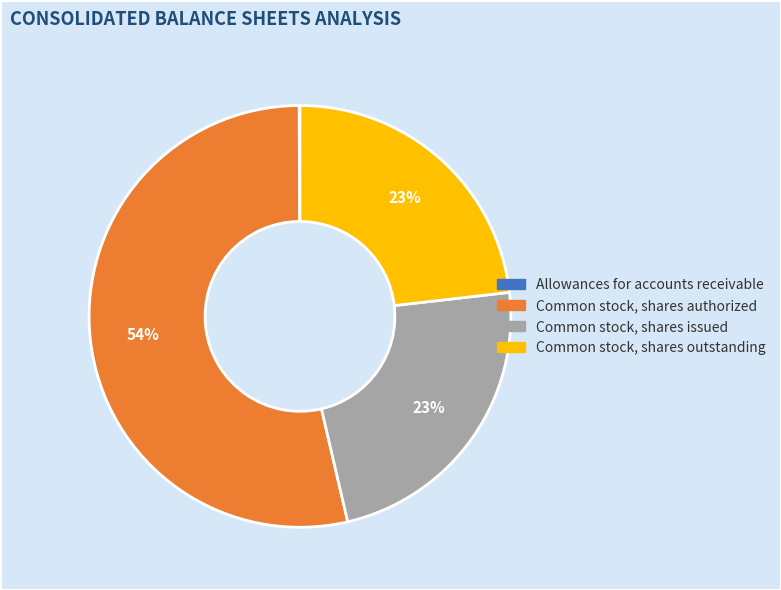

To the nearest percent, what is the combined percentage of Common stock, shares authorized and Common stock, shares outstanding?

77%